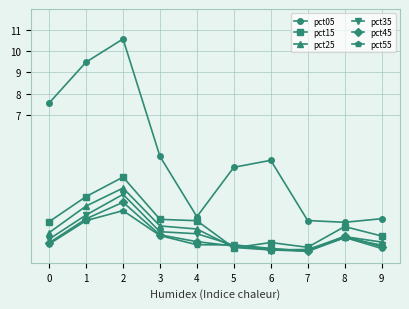

Which series ends up on top after the final intersection of pct35 and pct25?

pct25